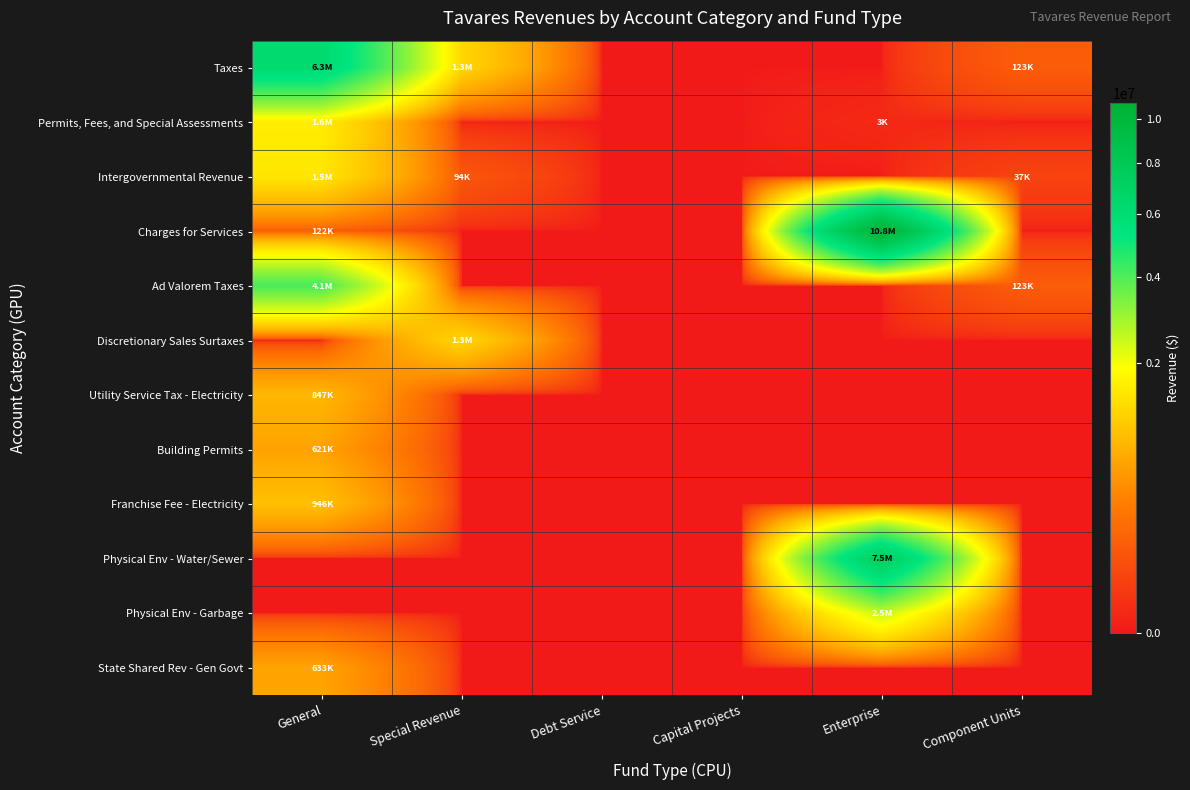

How many data points does each series have?

6